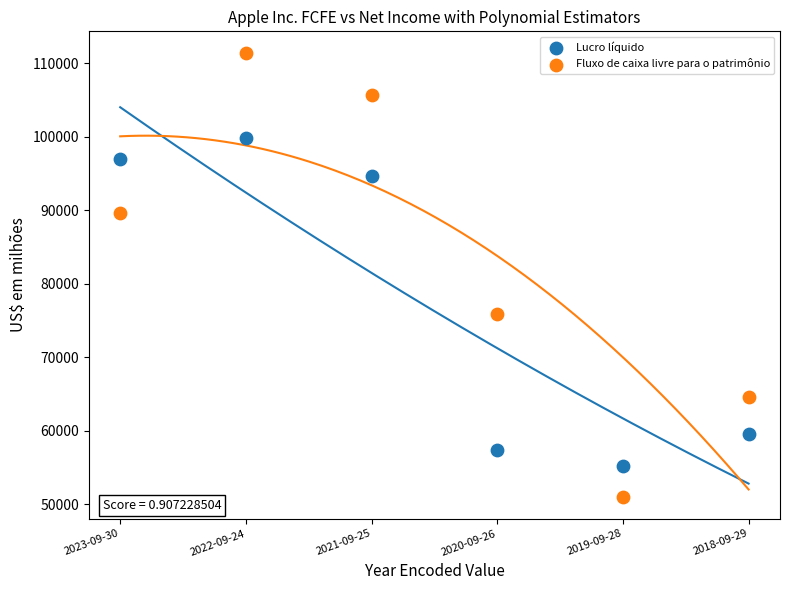

Across all series, what Y value is closest to 81198?

75864